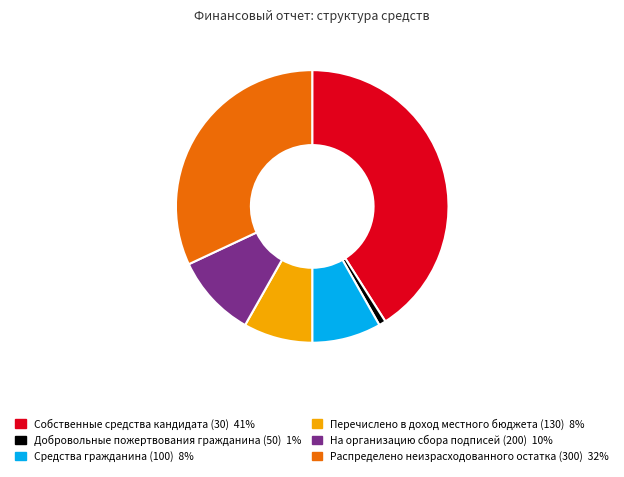

What is the smallest slice in the pie chart?

Добровольные пожертвования гражданина (50)